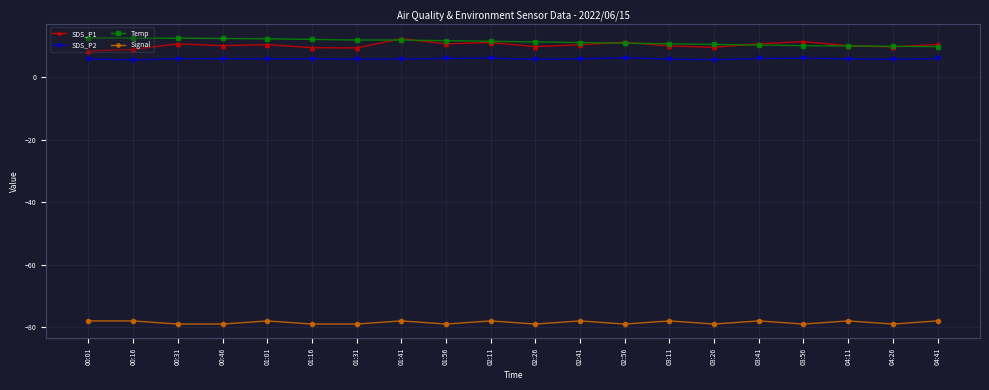

What is the total value across all series at 01:16?

-51.2